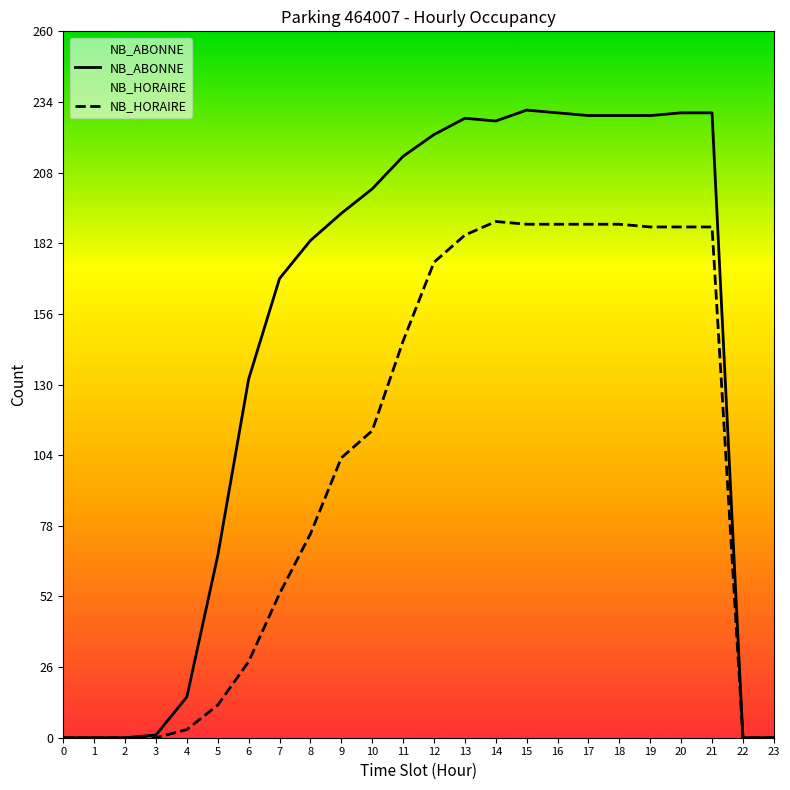

What is the value of the NB_ABONNE point at the 13th from the left?

222